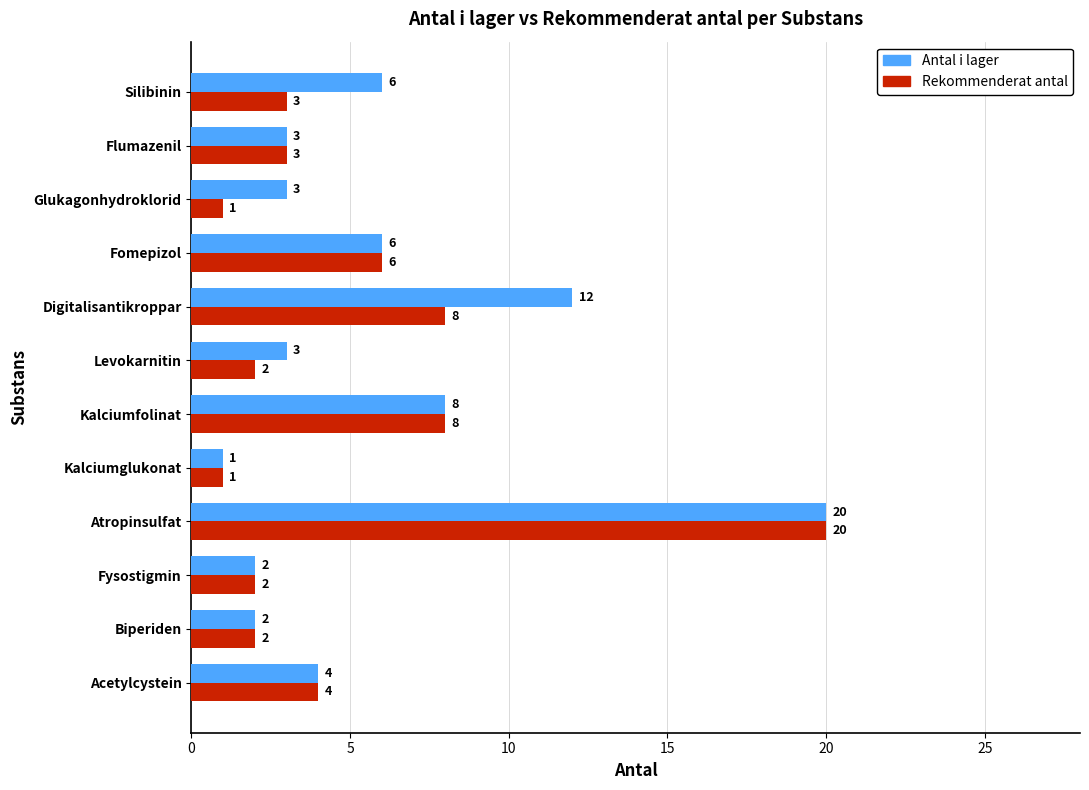

The value of Antal i lager at Digitalisantikroppar is 6. True or false?

False